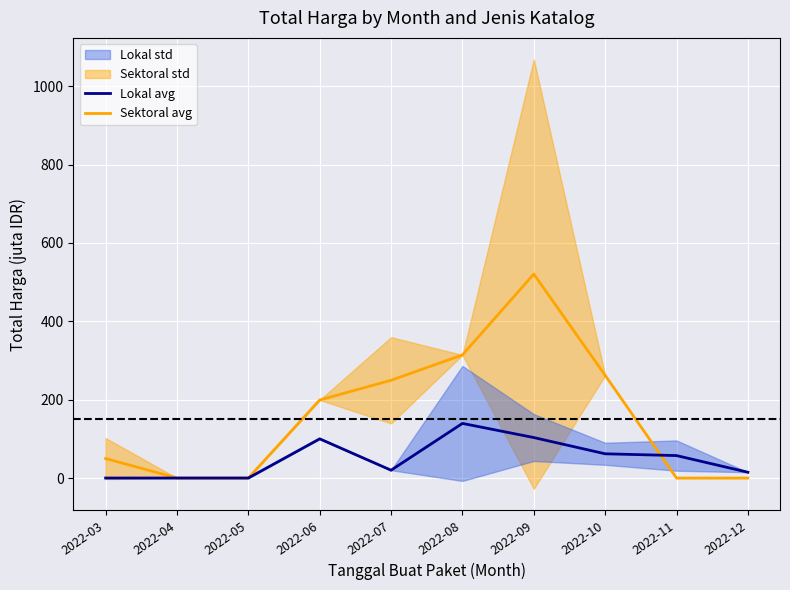

How many intersections are there between Lokal avg and Sektoral avg?

1